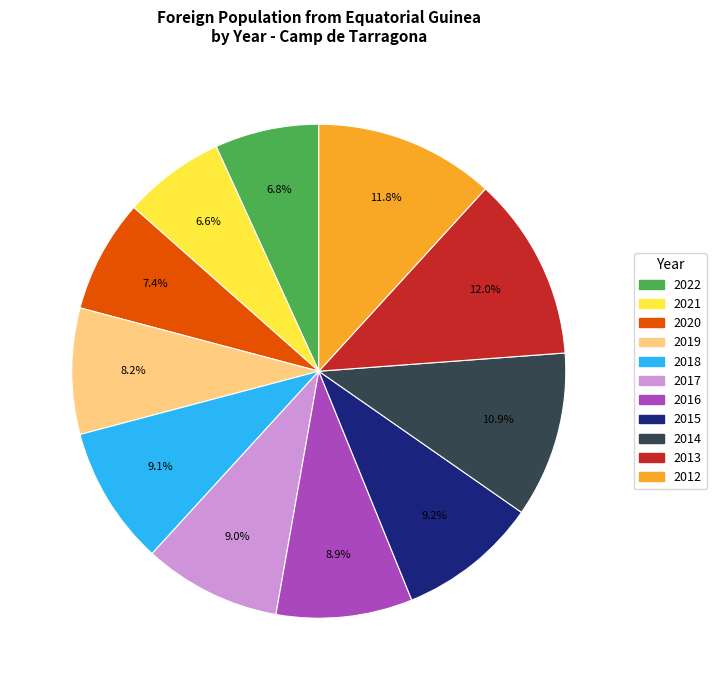

Between 2014 and 2015, which is larger?

2014